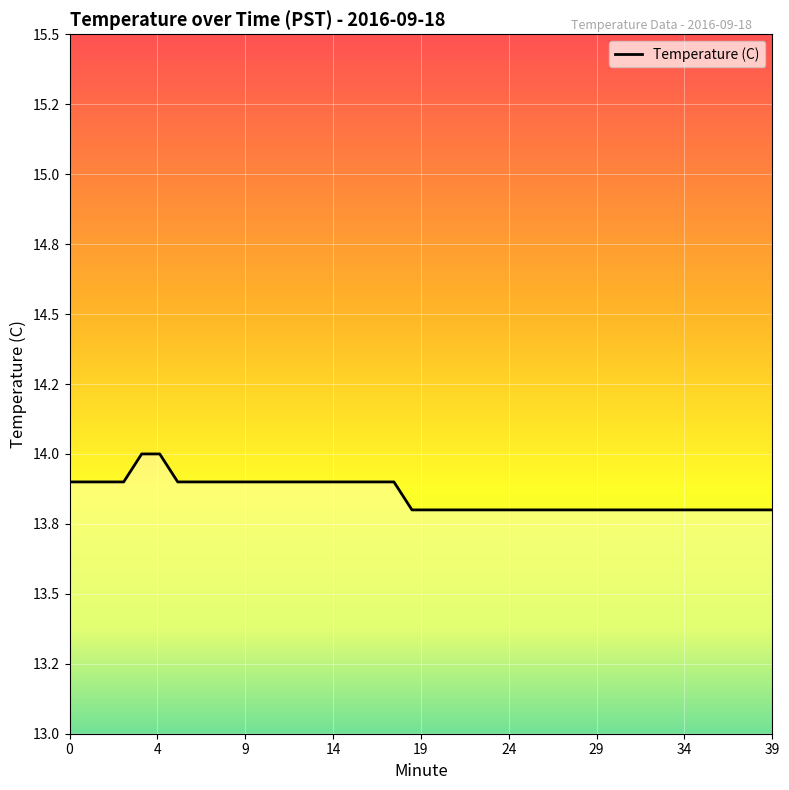

List the labels in order of value, largest first.

4, 5, 0, 1, 2, 3, 6, 7, 8, 9, 10, 11, 12, 13, 14, 15, 16, 17, 18, 19, 20, 21, 22, 23, 24, 25, 26, 27, 28, 29, 30, 31, 32, 33, 34, 35, 36, 37, 38, 39